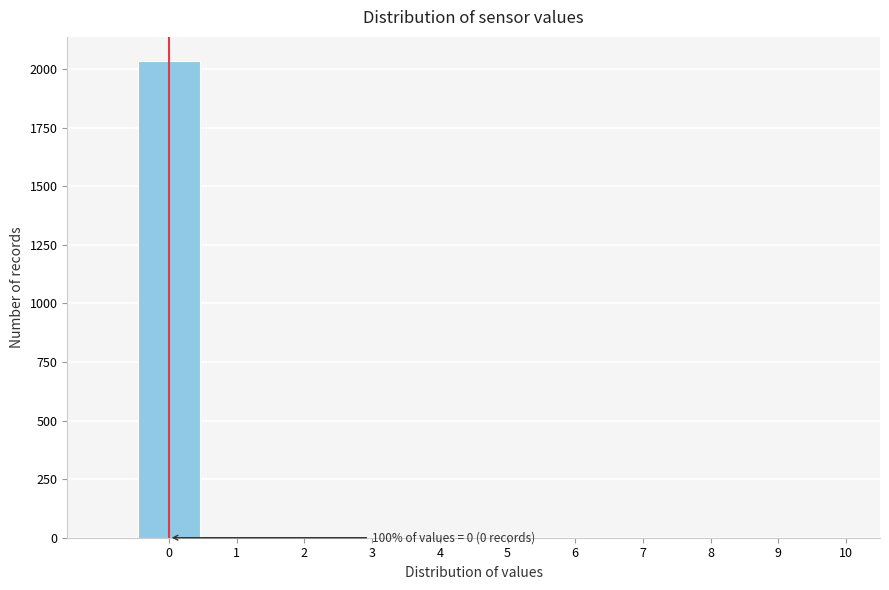

Which range on the x-axis has the tallest bar?

-0.5 to 0.5